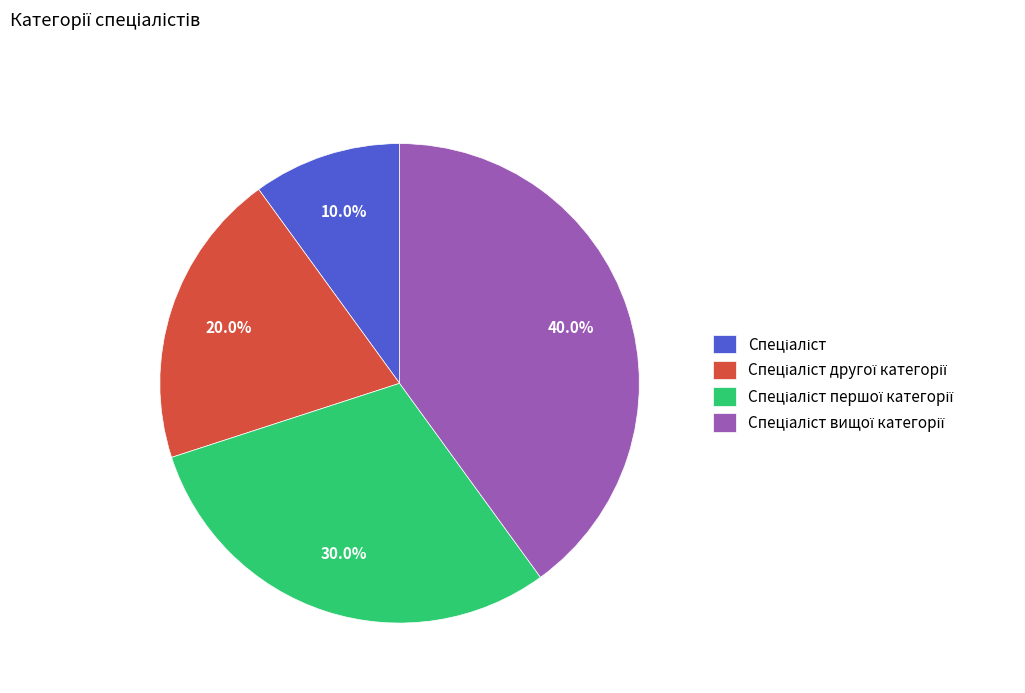

How many slices are in this pie chart?

4